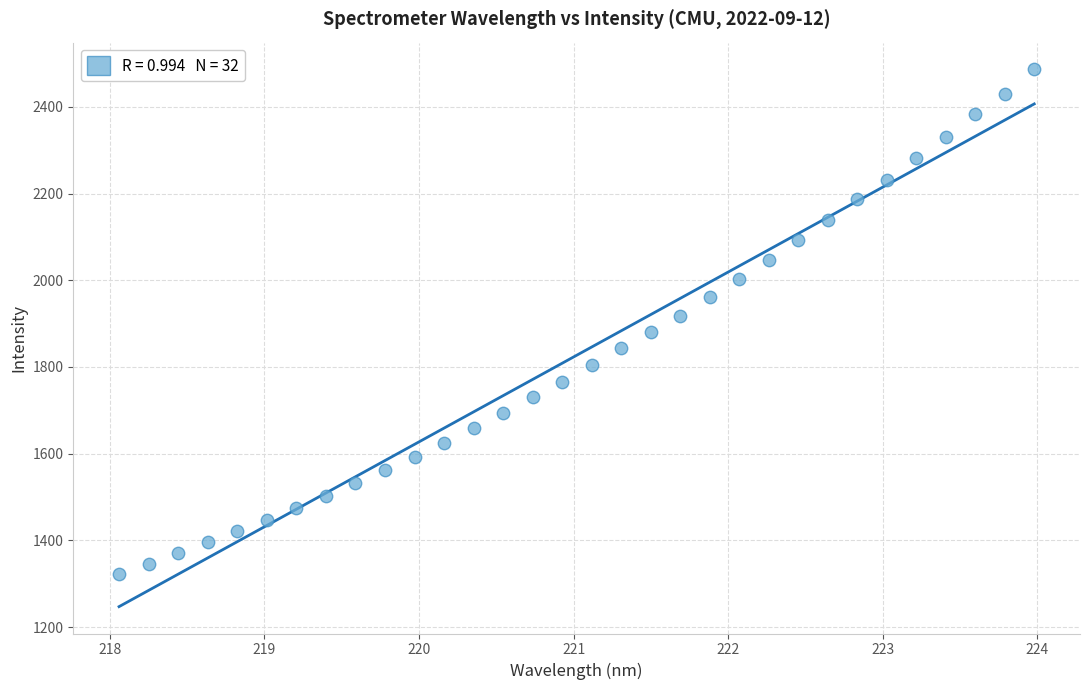

What is the range of Y values (max minus min)?

1162.7